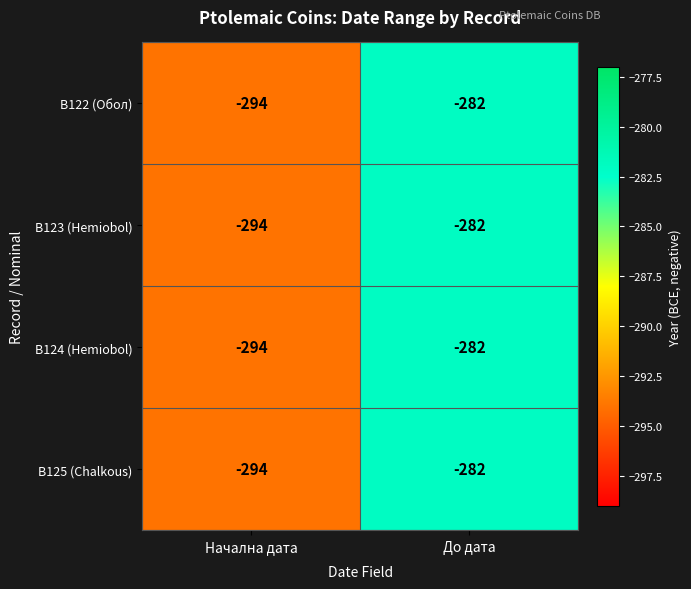

What is the maximum value shown in the chart?

-282